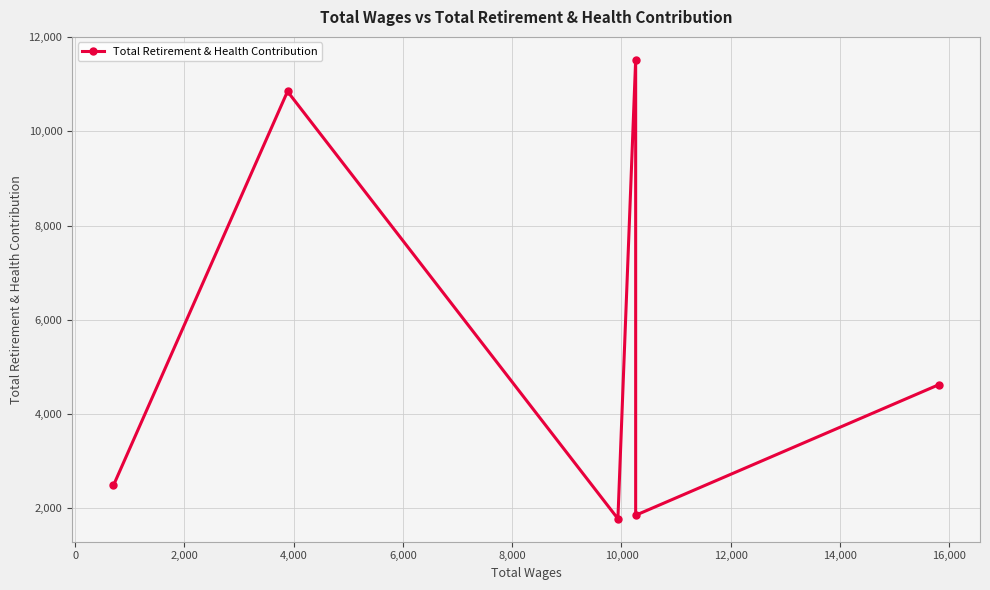

What is the difference between the second highest and minimum values?

9074